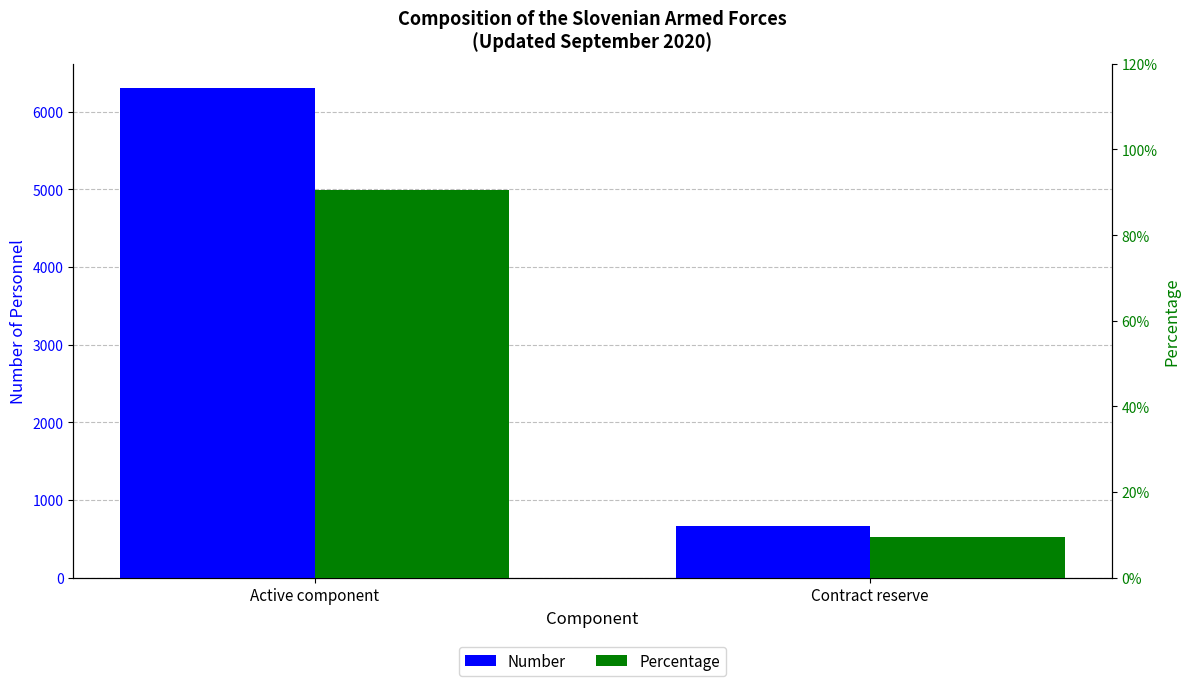

What are all the series names shown in the legend?

Number, Percentage